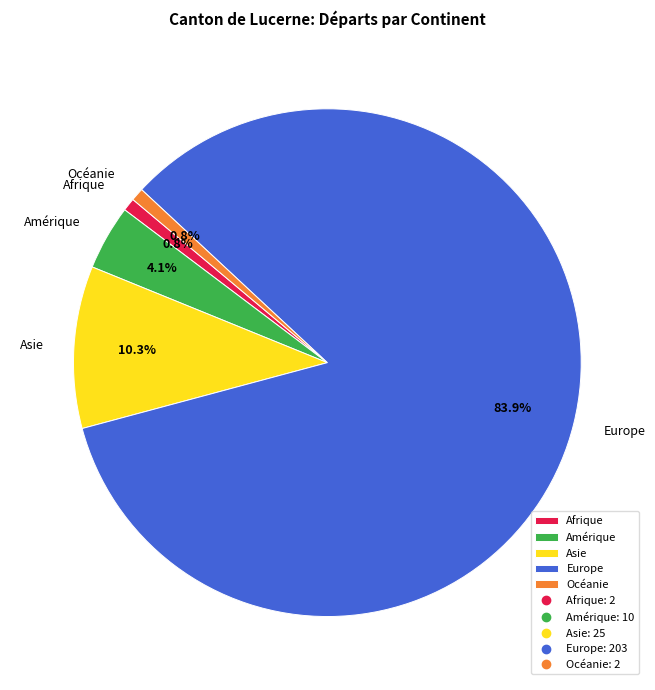

To the nearest percent, what percentage of the pie is Asie?

10%